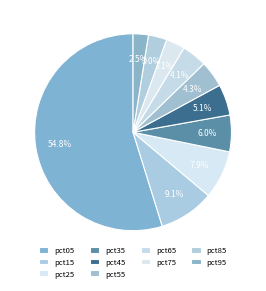

Is pct05 the majority of the pie?

Yes